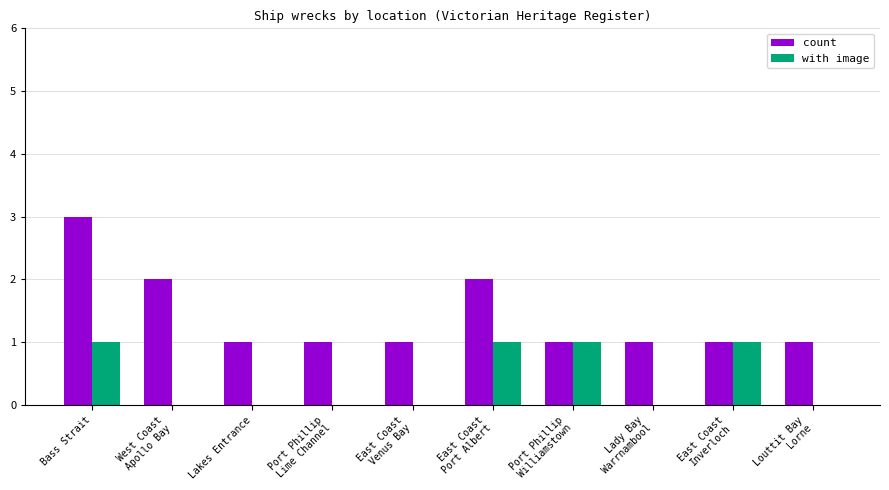

True or false: count has a value of 1 at East Coast
Inverloch.

True